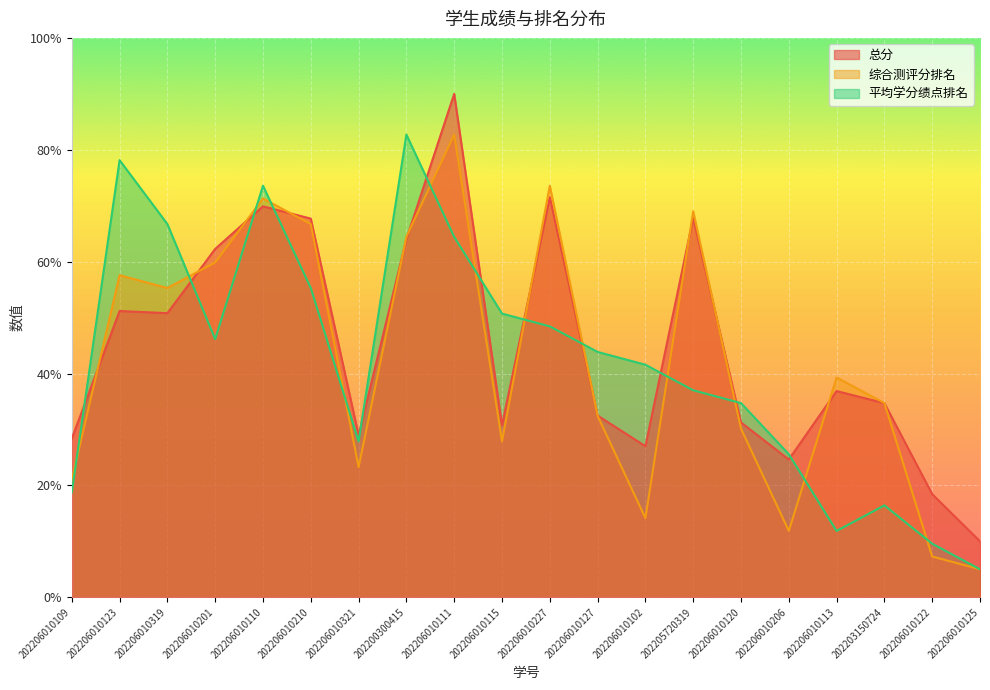

What is the difference between the 综合测评分排名 values at 202206010210 and 202206010120?

36.6